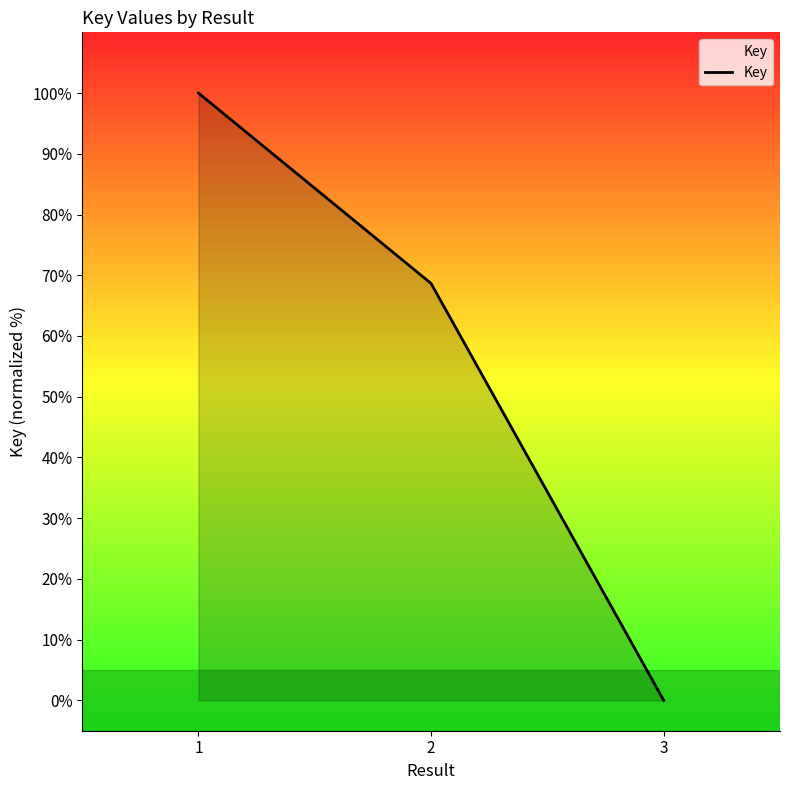

The chart shows a value of 0.0 at 3. True or false?

True